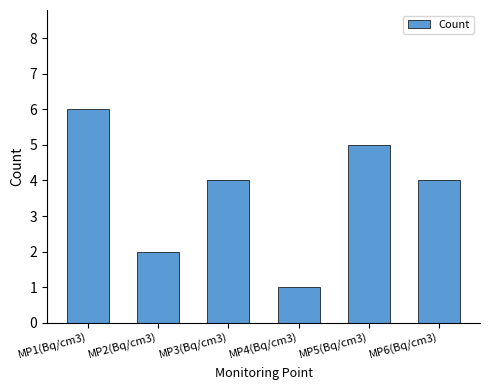

Reading left to right, extract all data points from this chart.

MP1(Bq/cm3)=6	MP2(Bq/cm3)=2	MP3(Bq/cm3)=4	MP4(Bq/cm3)=1	MP5(Bq/cm3)=5	MP6(Bq/cm3)=4